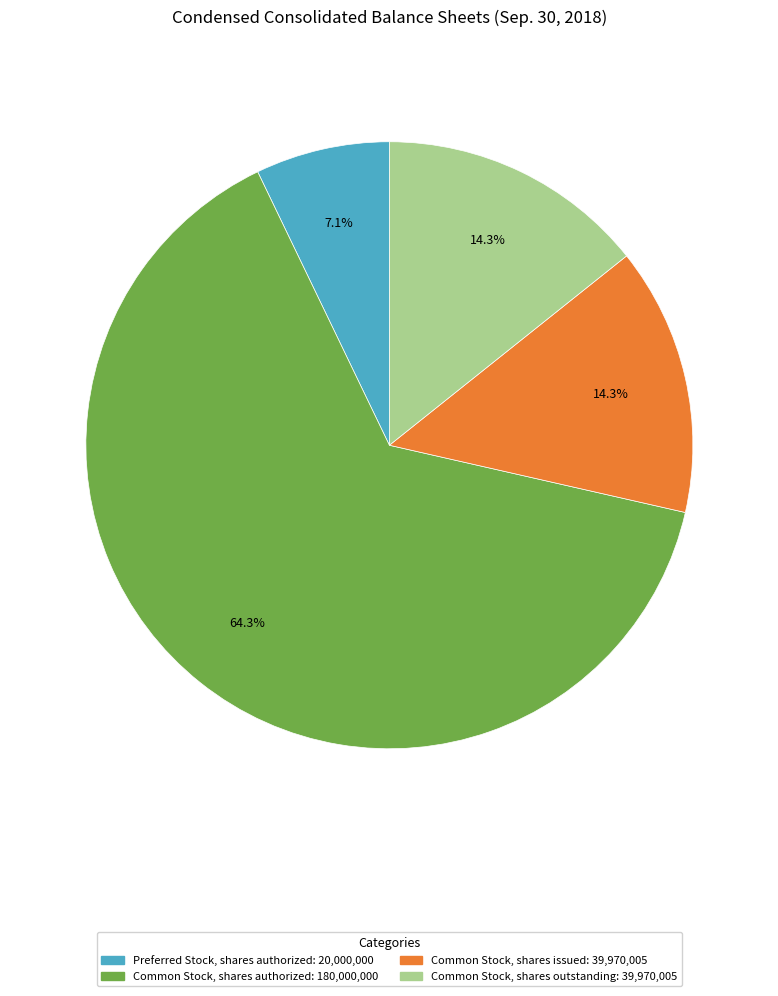

Is there a majority slice in this chart?

Yes